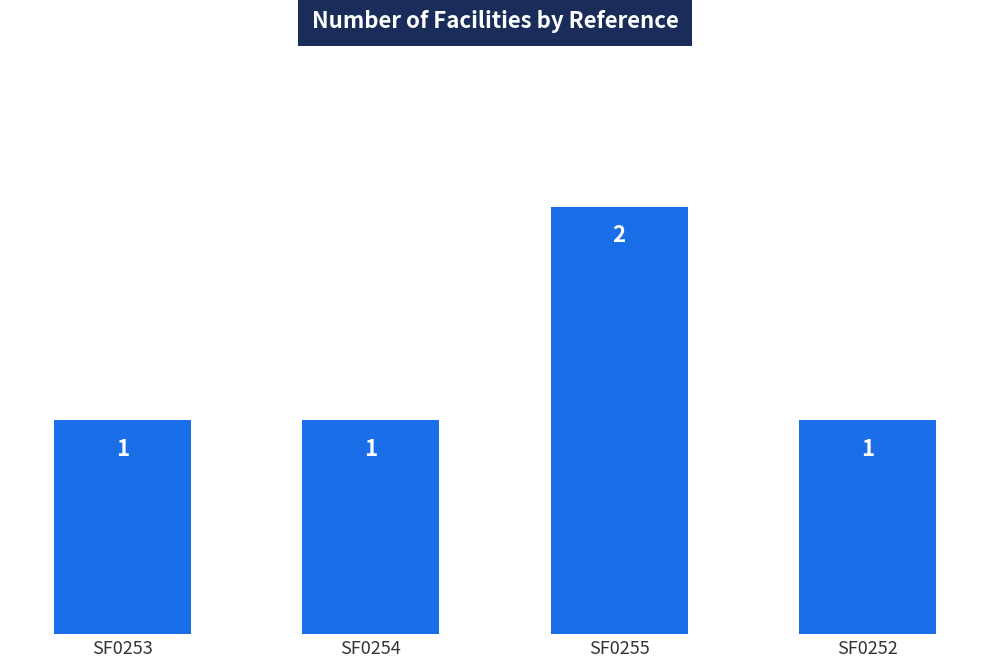

What is the sum of the values at SF0255 and SF0253?

3